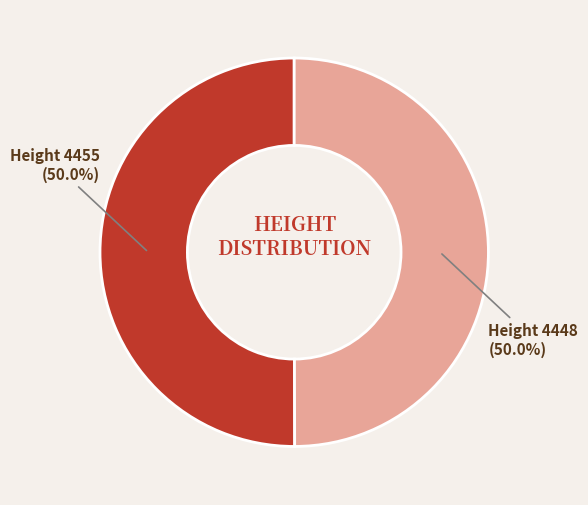

Which category accounts for the majority?

4455